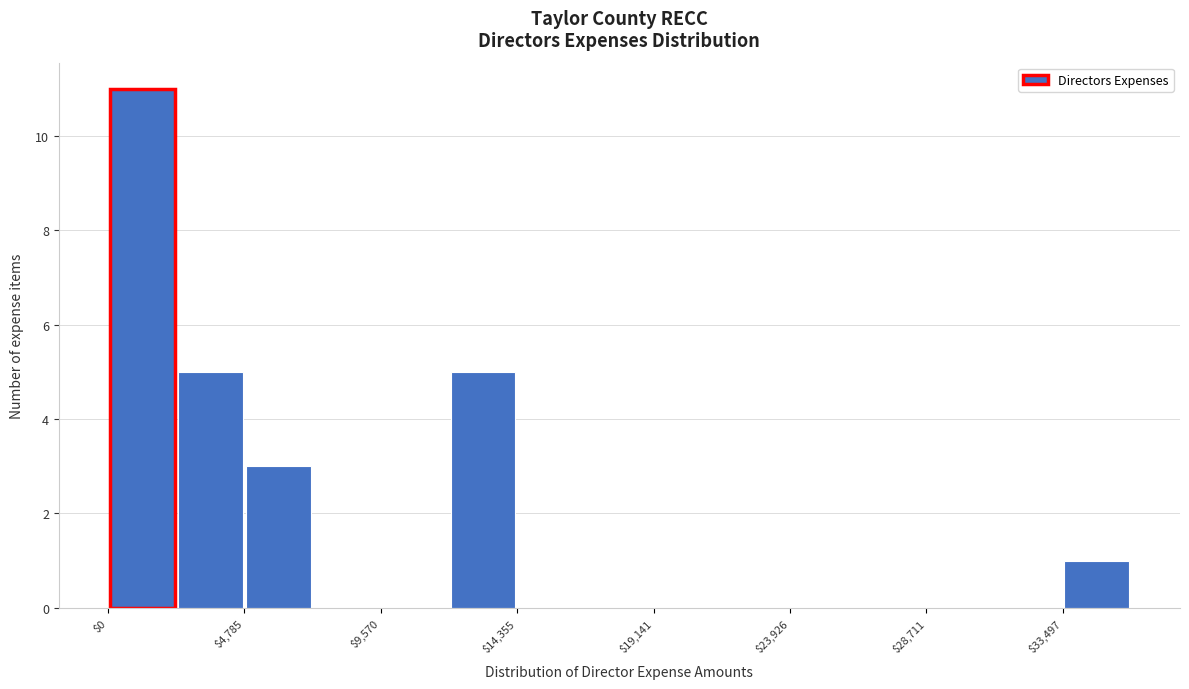

Reading left to right, transcribe this chart: for each bar, give the range it covers on the x-axis and its height. Neither the bar edges nor the heights are printed on the chart, so give them approximately, as read against the axes.

0 to 2500: 11
2500 to 5000: 5
5000 to 7000: 3
7000 to 9500: 0
9500 to 12000: 0
12000 to 14500: 5
14500 to 16500: 0
16500 to 19000: 0
19000 to 21500: 0
21500 to 24000: 0
24000 to 26500: 0
26500 to 28500: 0
28500 to 31000: 0
31000 to 33500: 0
33500 to 36000: 1